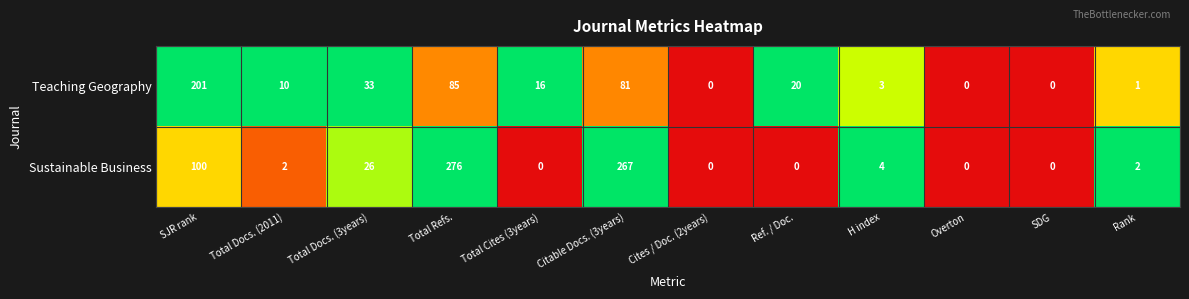

What is the total value across all series at H index?

7